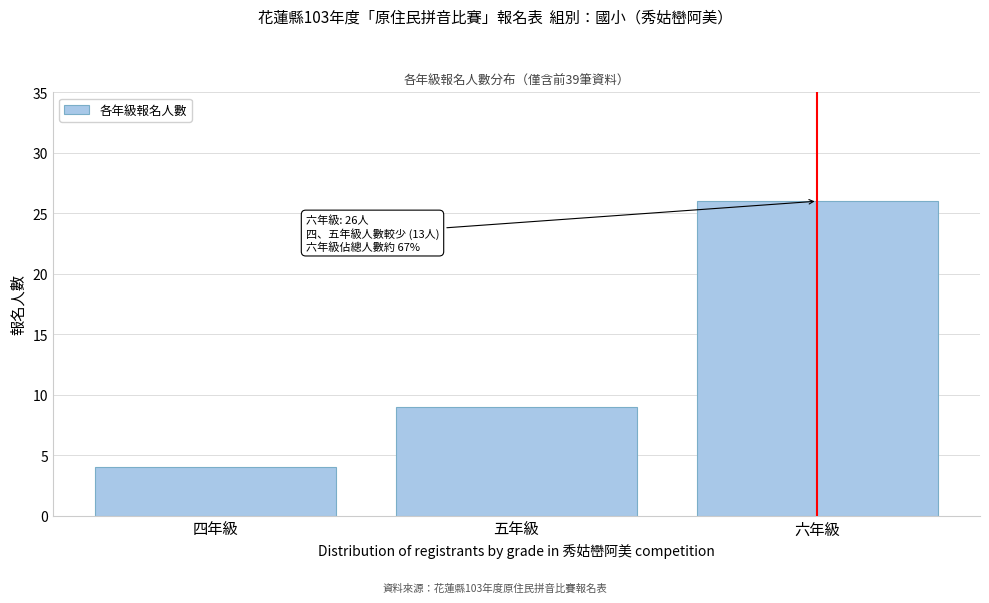

Reading left to right, list all the values displayed in this chart.

四年級=4	五年級=9	六年級=26